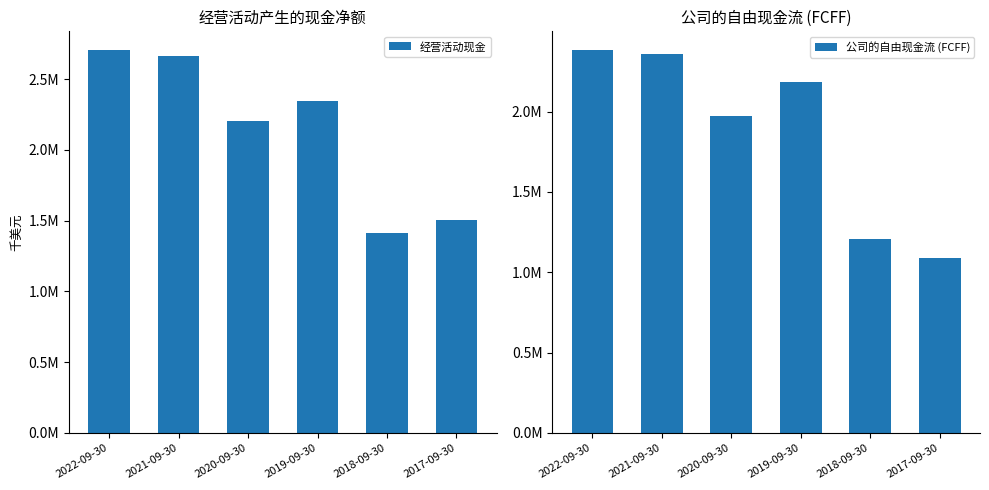

At which category does the chart reach its minimum across all series?

2017-09-30